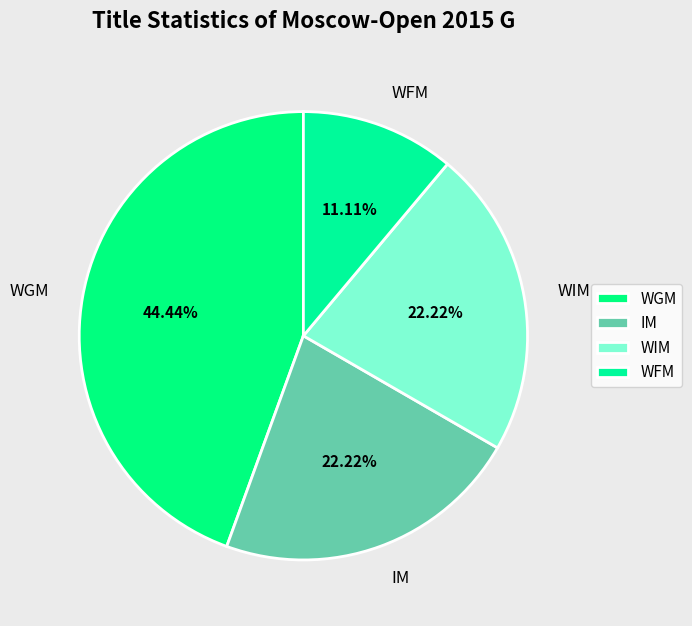

Which has a higher value, WGM or IM?

WGM